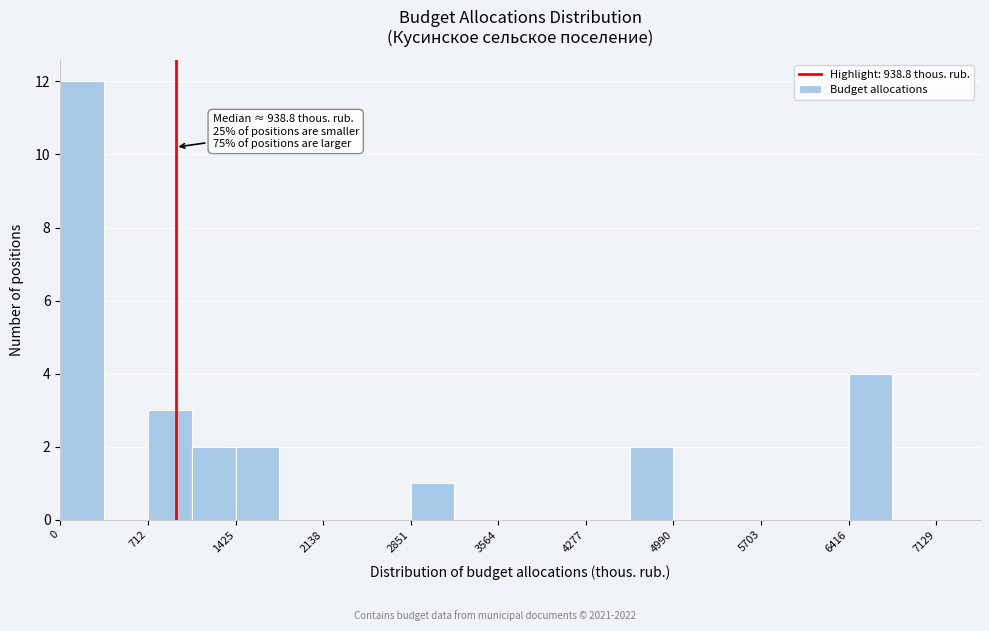

Read against the x-axis, roughly where is the centre of the tallest bar?

200